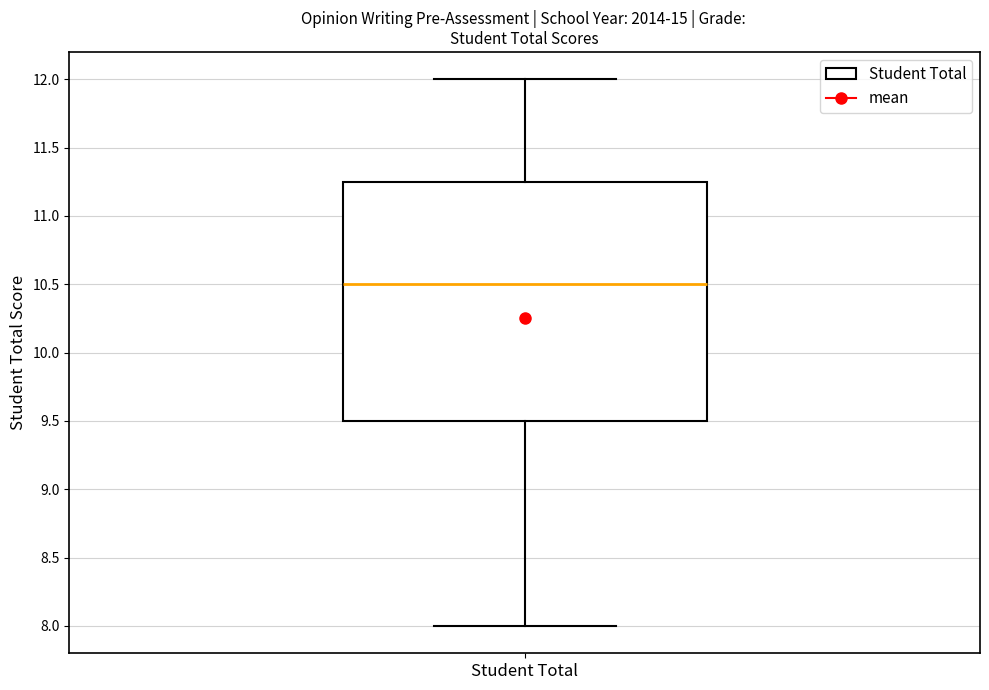

Where does the median line of the box for Student Total sit on the y-axis? The values are not printed on the chart, so give them approximately, as read against the axis.

10.50